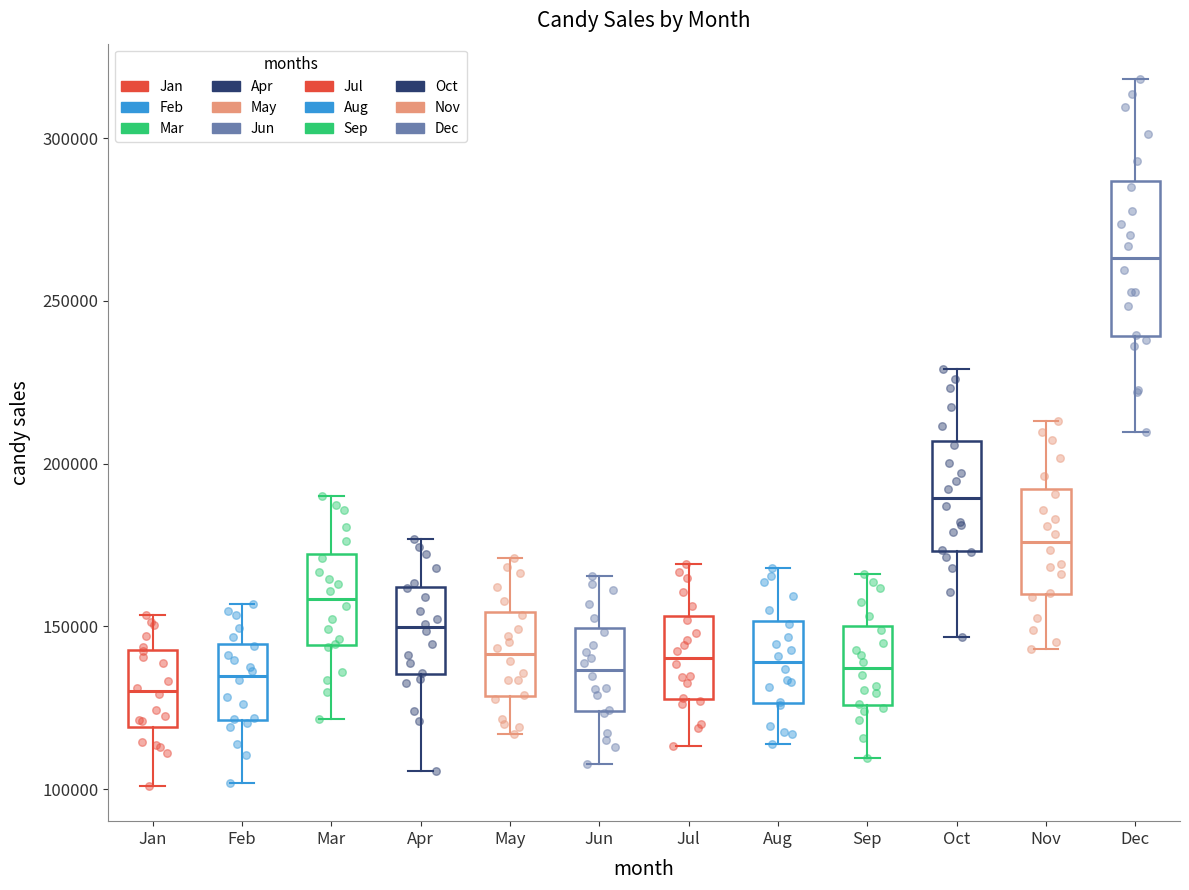

Reading left to right, transcribe this box plot: for each box, give where its median line is, the range the box spans, and where its two whiskers end, as read against the y-axis. The values are not printed on the chart, so give them approximately, as read against the axis.

Jan: median 130000, box 120000 to 145000, whiskers 100000 to 155000
Feb: median 135000, box 120000 to 145000, whiskers 100000 to 155000
Mar: median 160000, box 145000 to 170000, whiskers 120000 to 190000
Apr: median 150000, box 135000 to 160000, whiskers 105000 to 175000
May: median 140000, box 130000 to 155000, whiskers 115000 to 170000
Jun: median 135000, box 125000 to 150000, whiskers 110000 to 165000
Jul: median 140000, box 130000 to 155000, whiskers 115000 to 170000
Aug: median 140000, box 125000 to 150000, whiskers 115000 to 170000
Sep: median 135000, box 125000 to 150000, whiskers 110000 to 165000
Oct: median 190000, box 175000 to 205000, whiskers 145000 to 230000
Nov: median 175000, box 160000 to 190000, whiskers 145000 to 215000
Dec: median 265000, box 240000 to 285000, whiskers 210000 to 320000